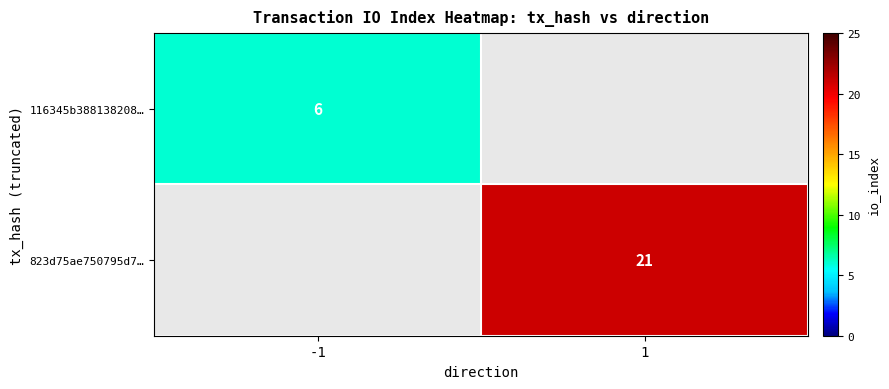

Is the value of 823d75ae750795d7… at 1 greater than the value of 116345b388138208… at -1?

Yes